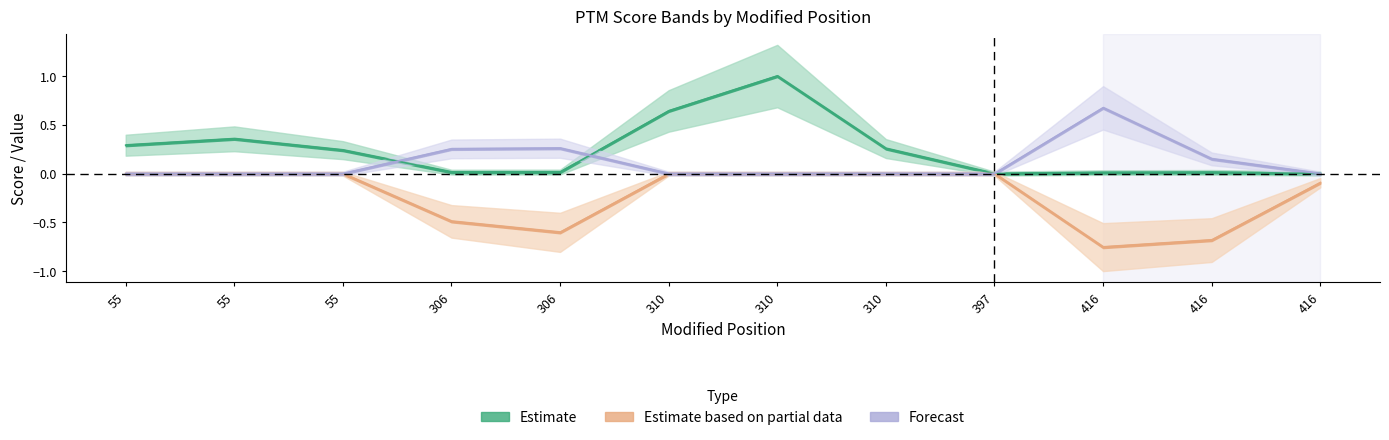

Where is the first local maximum for PEP?

306